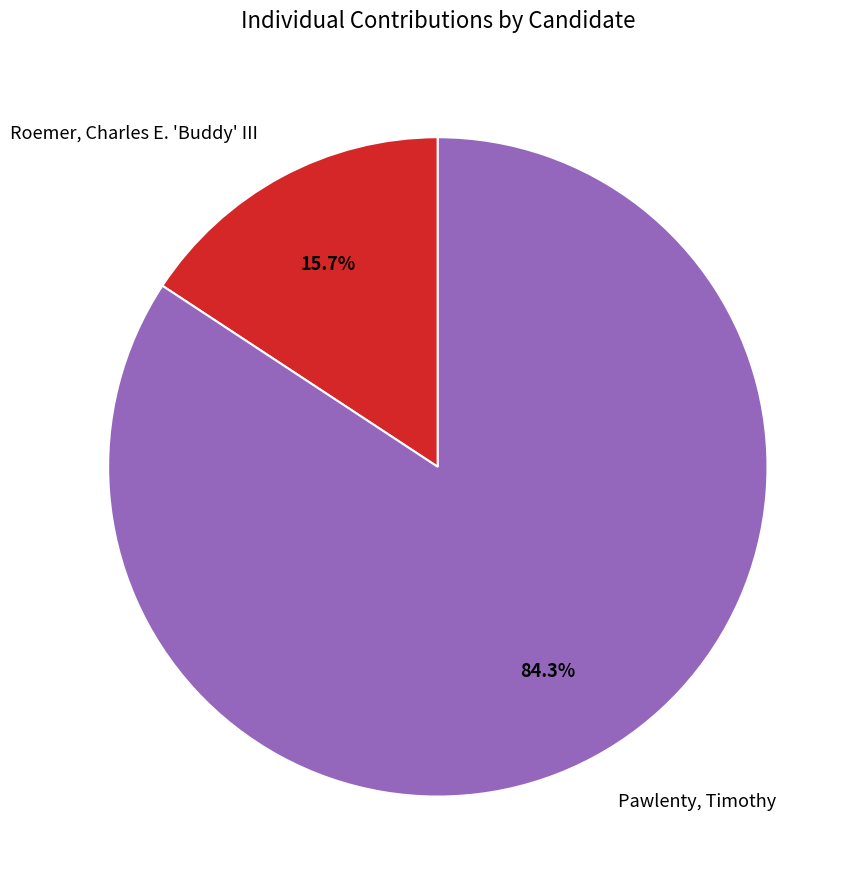

Which has a higher value, Roemer, Charles E. 'Buddy' III or Pawlenty, Timothy?

Pawlenty, Timothy